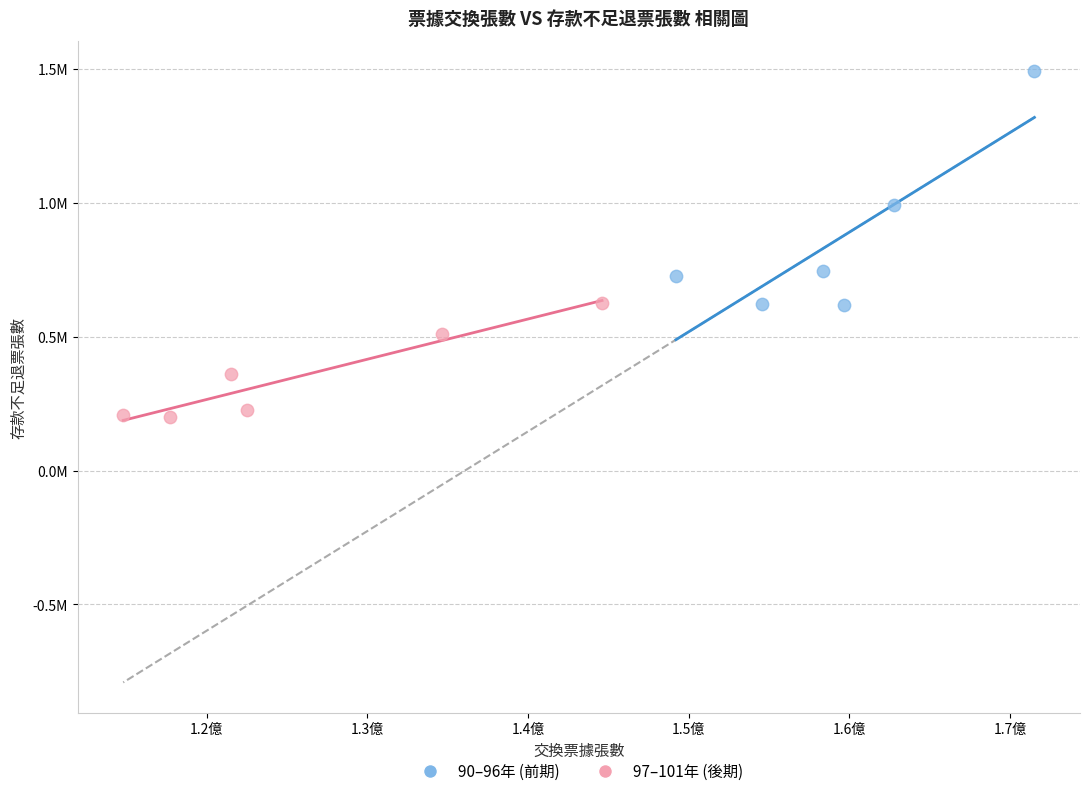

Which series contains the lowest Y value?

97–101年 (後期)